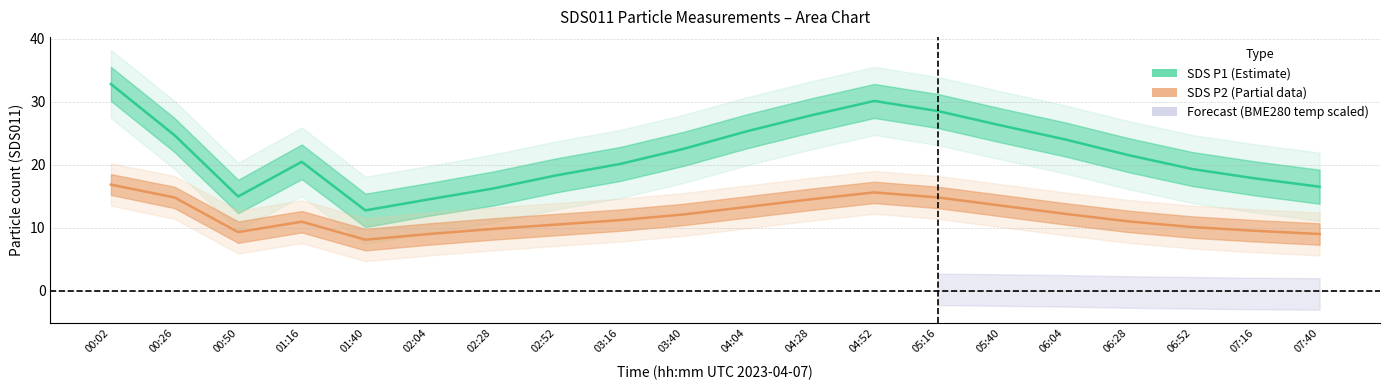

Which series has the largest range (max minus min)?

SDS P1 (Estimate)